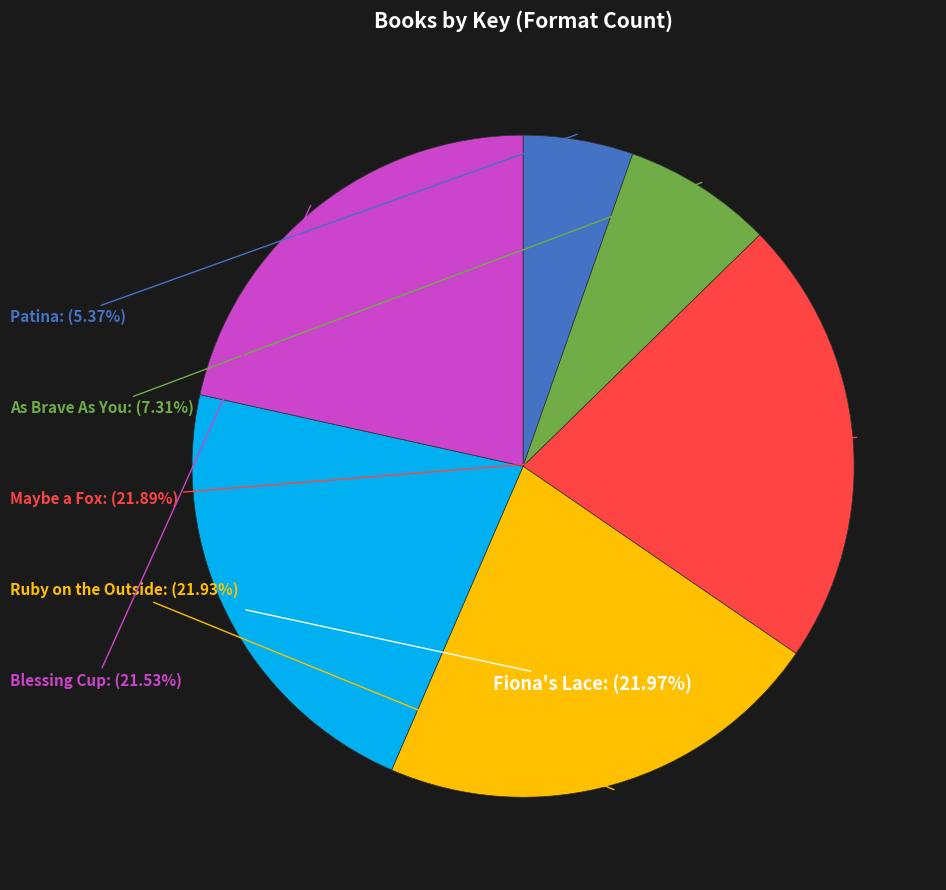

Is there a majority slice in this chart?

No